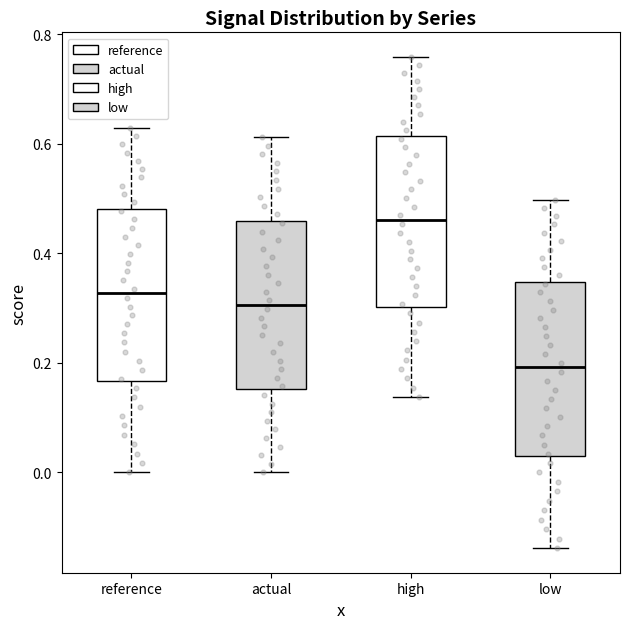

Which box's median line is the lowest?

low